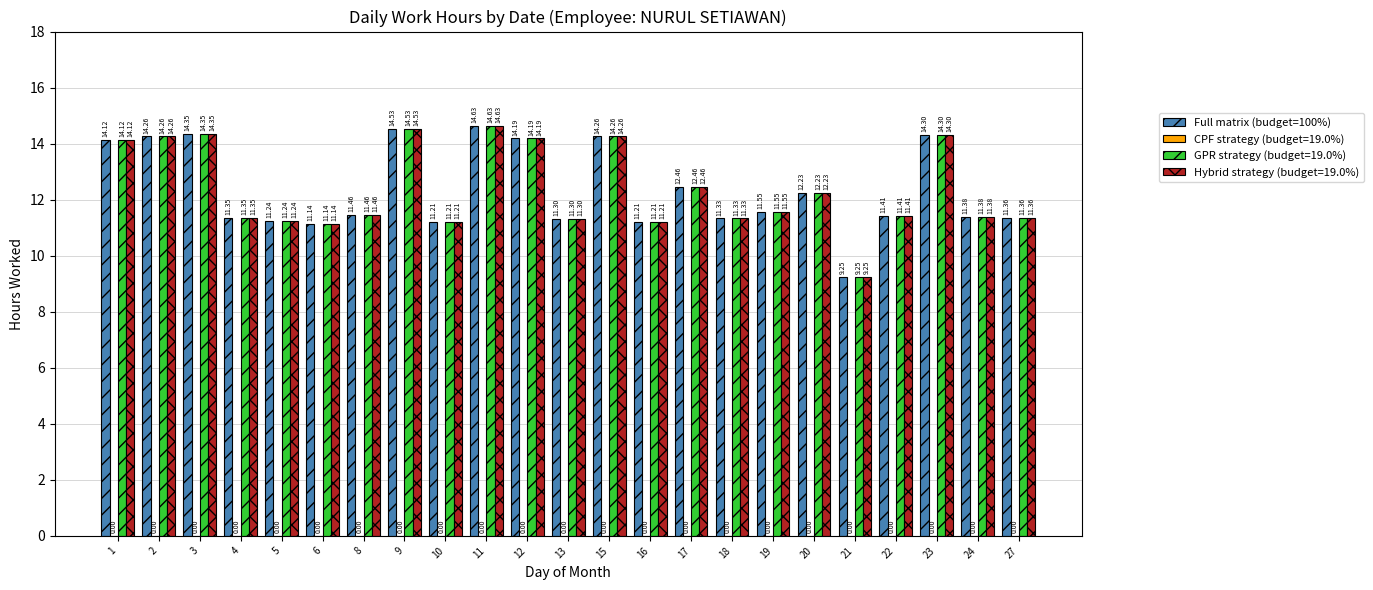

What is the total value across all series at 18?

34.0